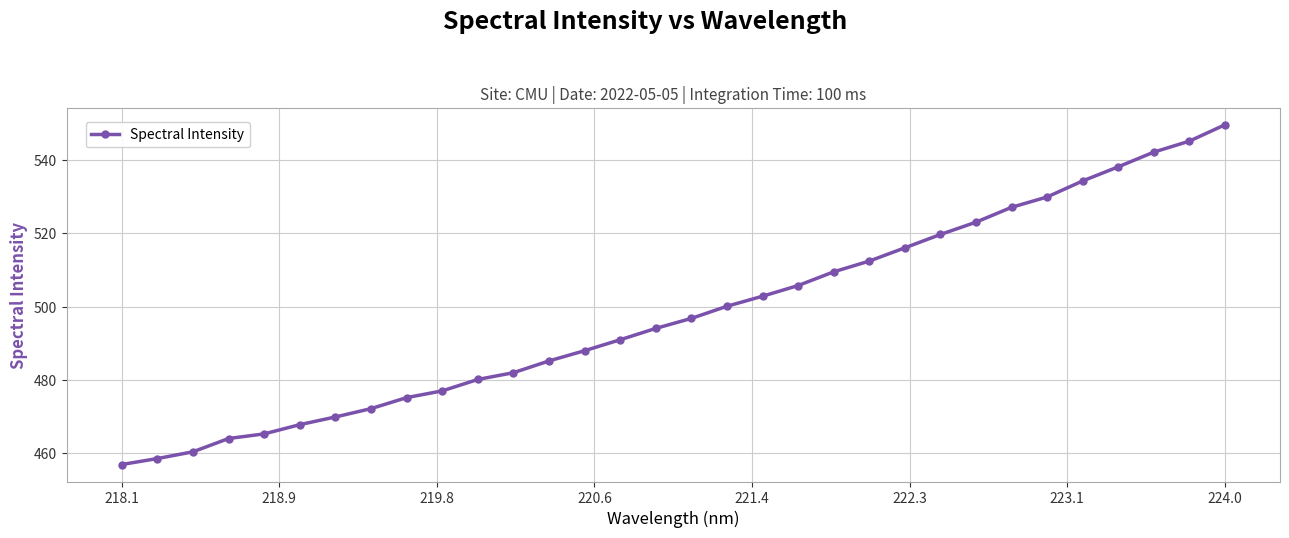

What is the smallest value displayed?

456.9